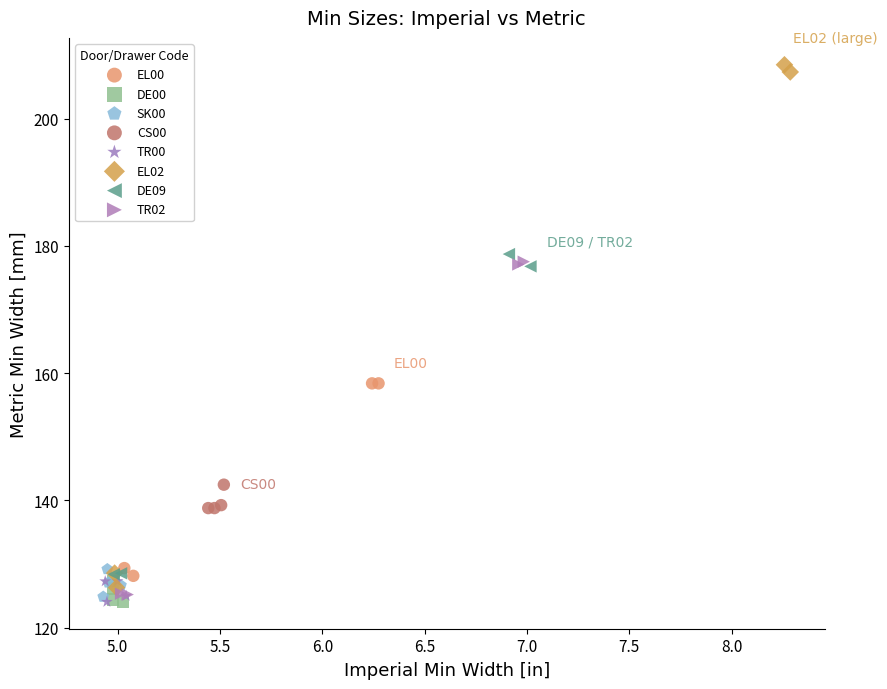

Which series contains the highest Y value?

EL02